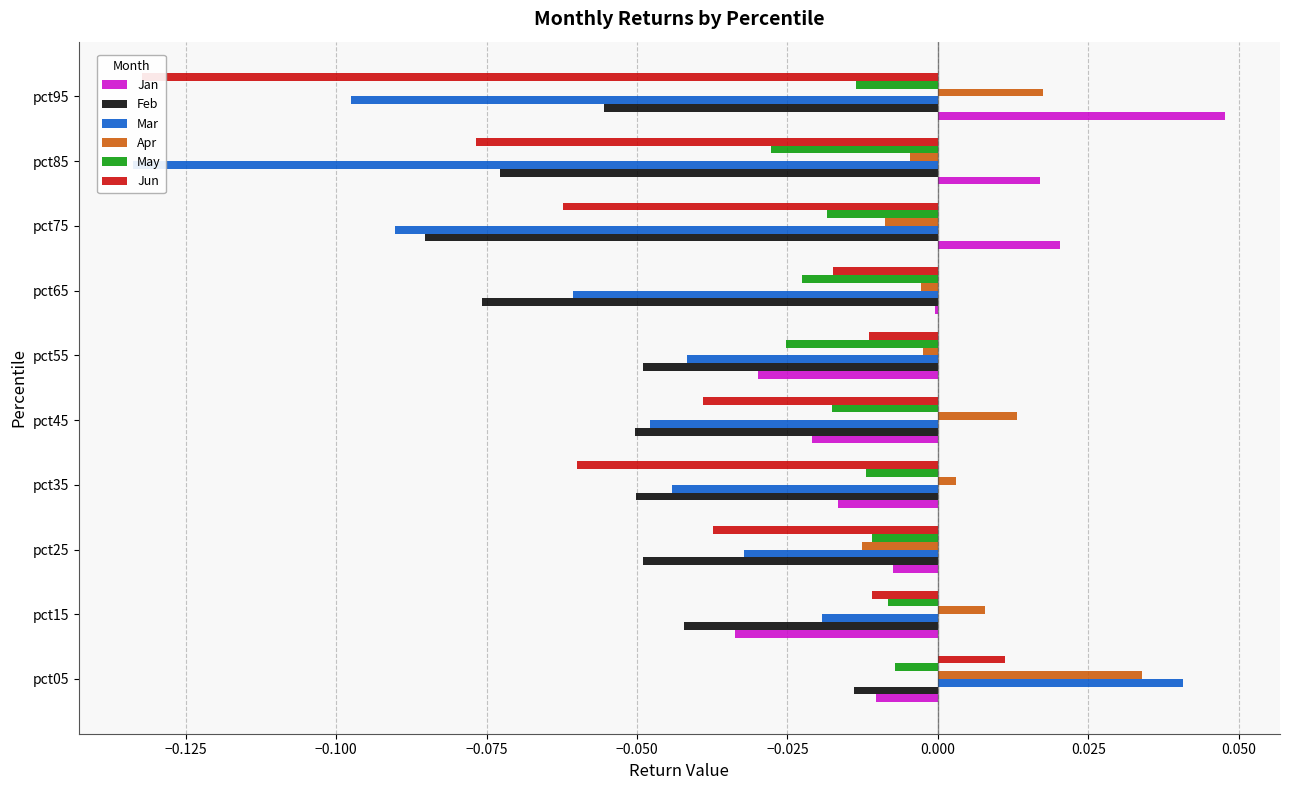

At how many categories does at least one series exceed 0?

7